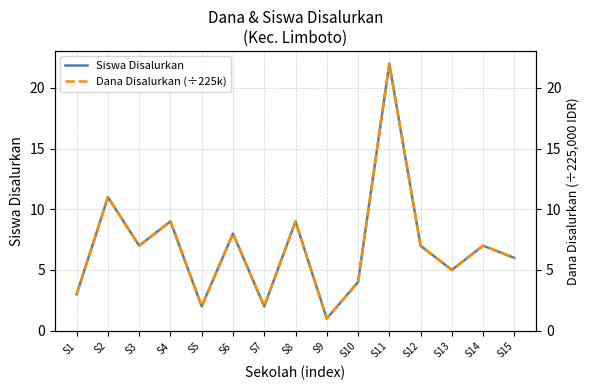

At which label is Siswa Disalurkan closest to 11?

S2